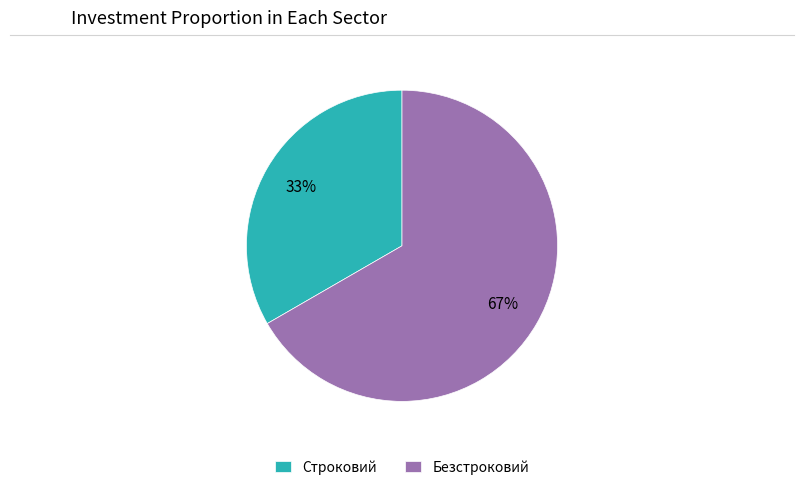

What is the largest slice in the pie chart?

Безстроковий